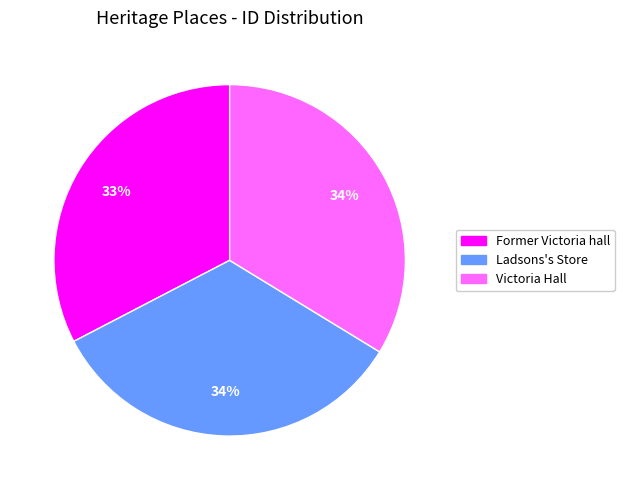

Which slice is the smallest?

Former Victoria hall